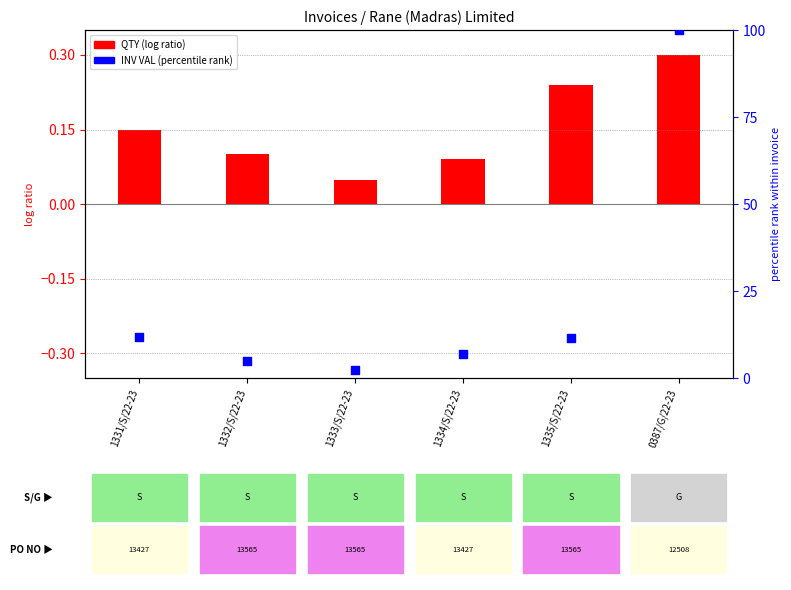

What is the change in value from 1331/S/22-23 to 1333/S/22-23?

-9.5